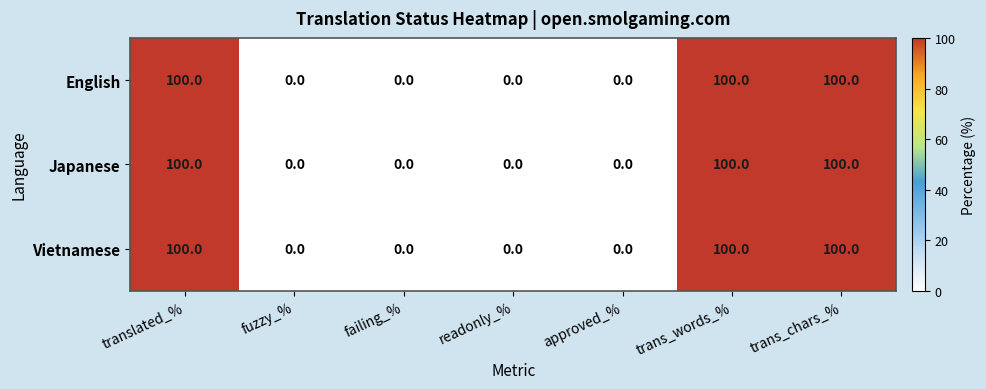

Reading right to left, list all the values displayed in this chart.

English: 100	100	0	0	0	0	100
Japanese: 100	100	0	0	0	0	100
Vietnamese: 100	100	0	0	0	0	100